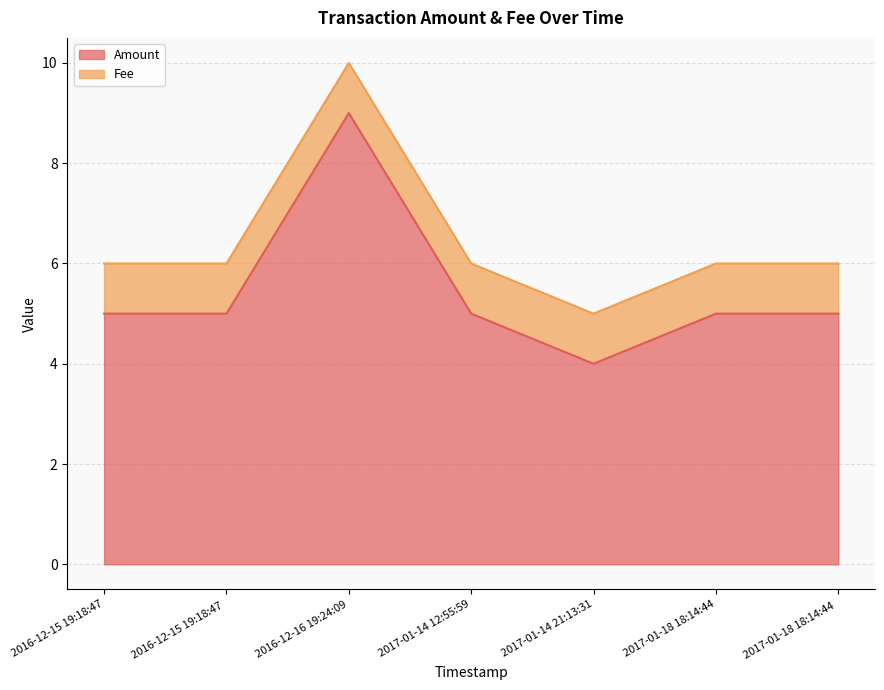

Which series changed the most between 2017-01-18 18:14:44 and 2017-01-14 12:55:59?

Amount